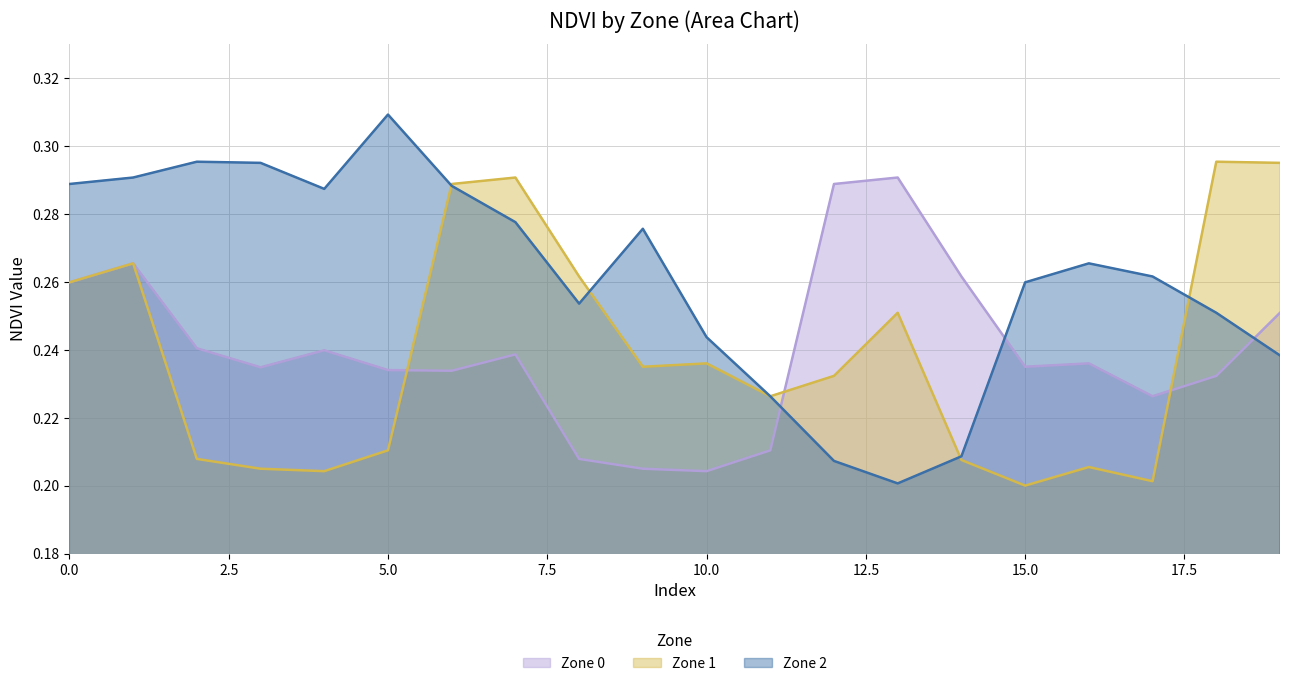

Between 7 and 11, which is larger?

7